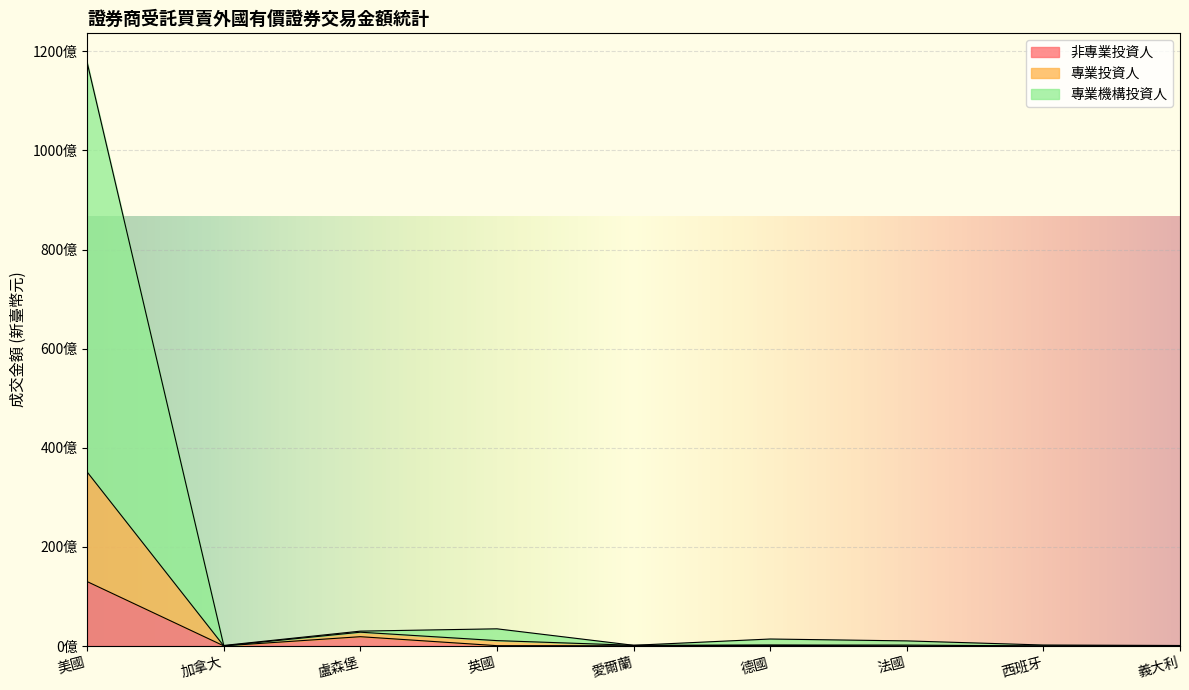

What are all the series names shown in the legend?

非專業投資人, 專業投資人, 專業機構投資人